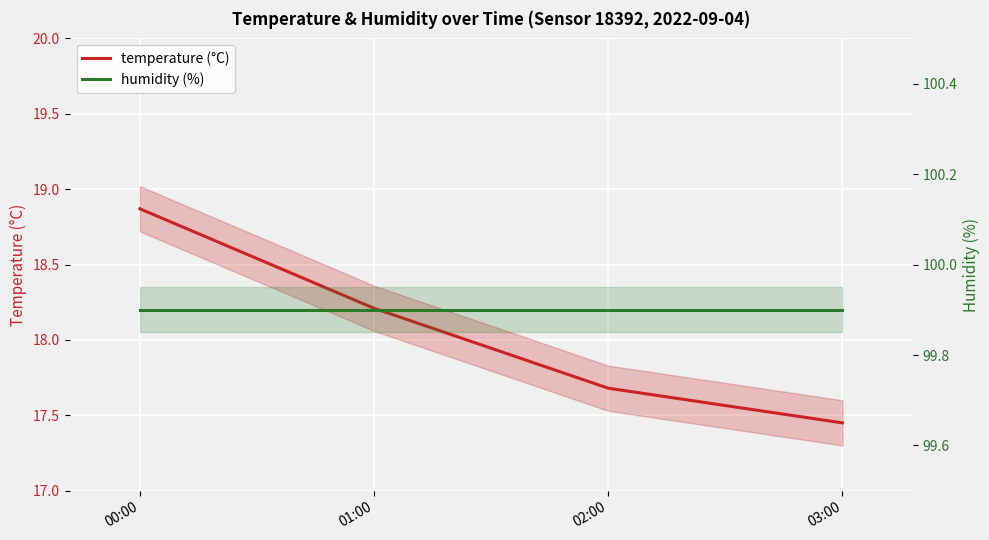

Between 02:00 and 03:00, which series saw the biggest shift?

temperature (°C)